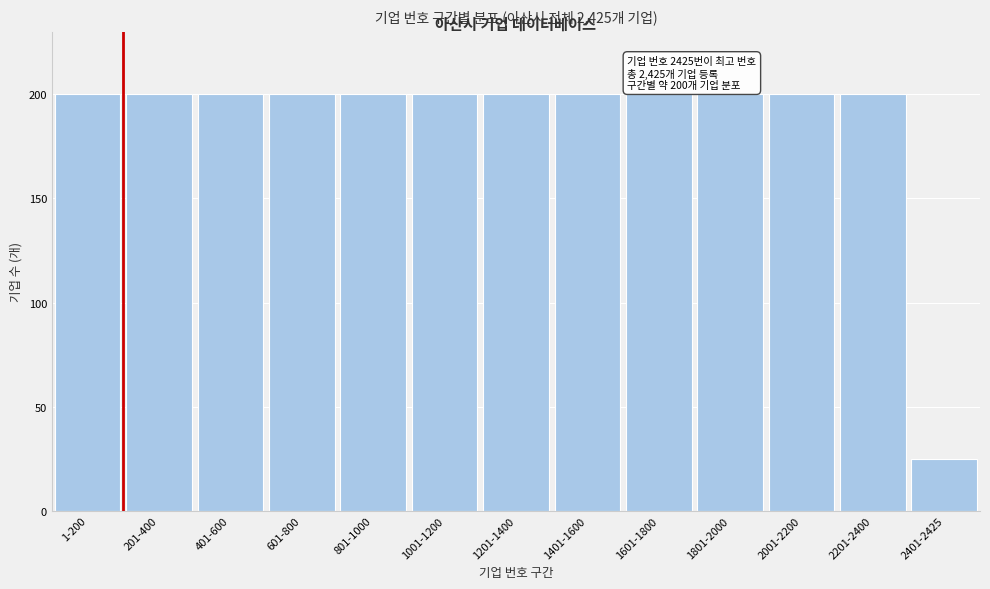

Reading left to right, list all the values displayed in this chart.

200	200	200	200	200	200	200	200	200	200	200	200	25